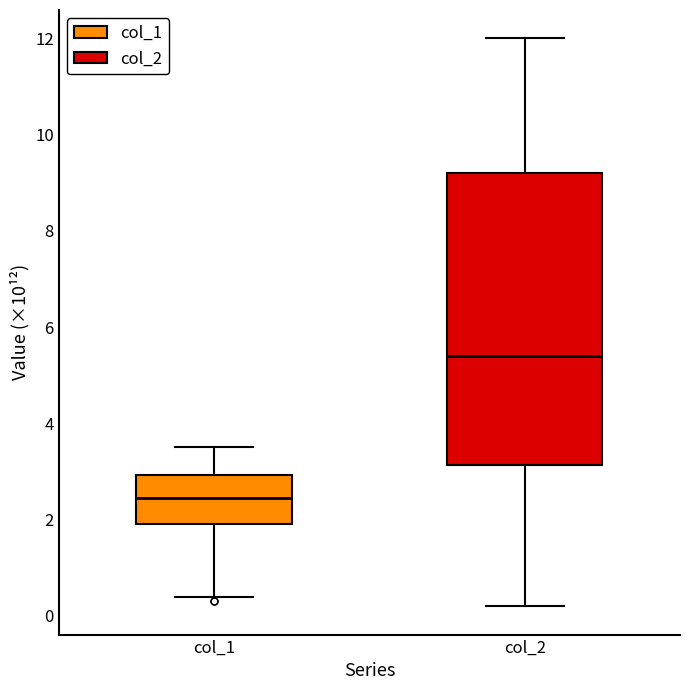

Reading left to right, transcribe this box plot: for each box, give where its median line is, the range the box spans, and where its two whiskers end, as read against the y-axis. The values are not printed on the chart, so give them approximately, as read against the axis.

col_1: median 2.4, box 2.0 to 3.0, whiskers 0.4 to 3.6
col_2: median 5.4, box 3.2 to 9.2, whiskers 0.2 to 12.0